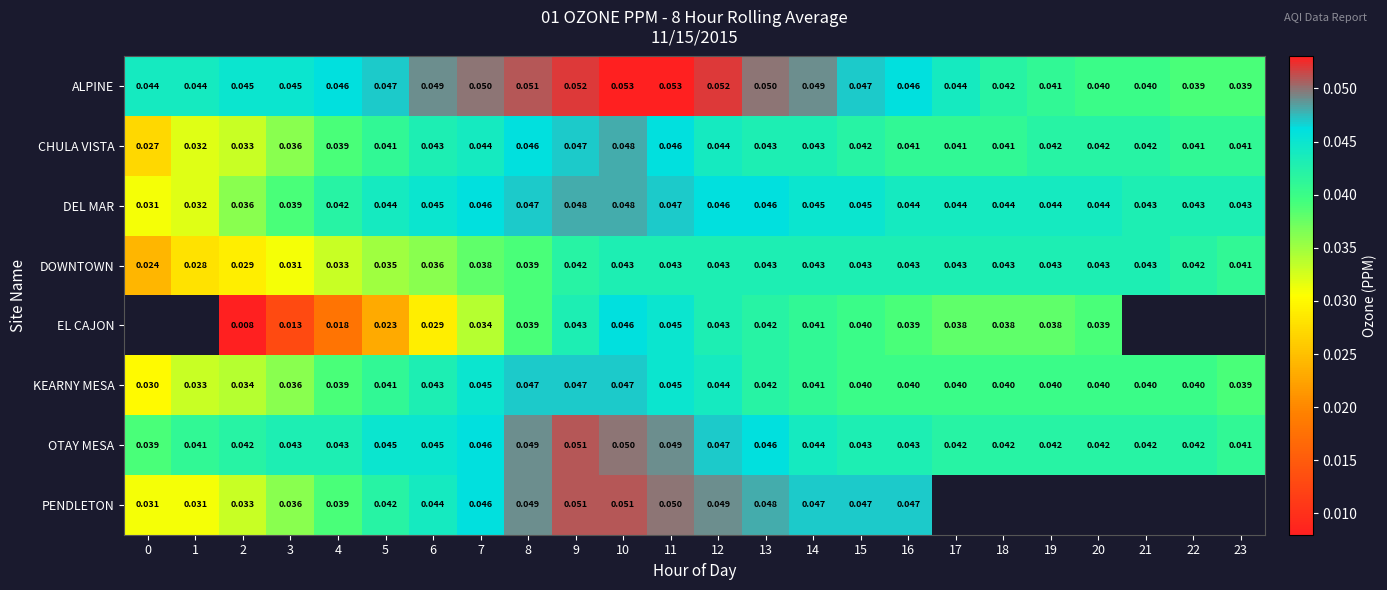

Is the value of EL CAJON at 12 greater than the value of OTAY MESA at 22?

Yes